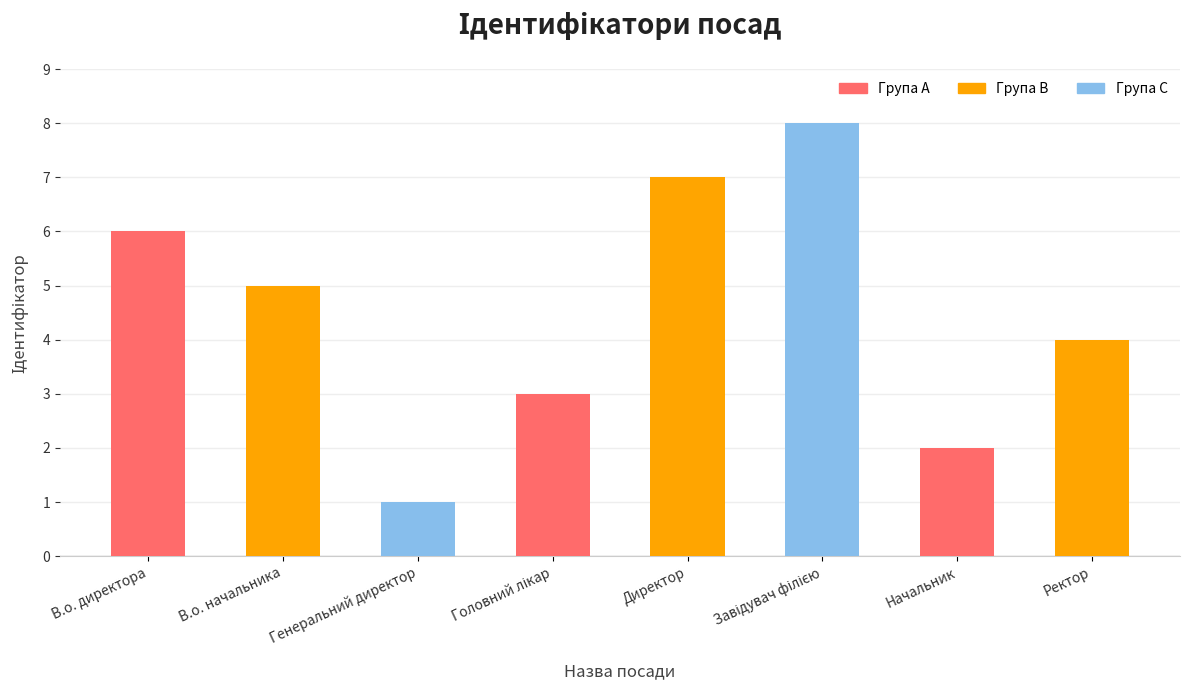

What is the approximate value at В.о. директора?

6